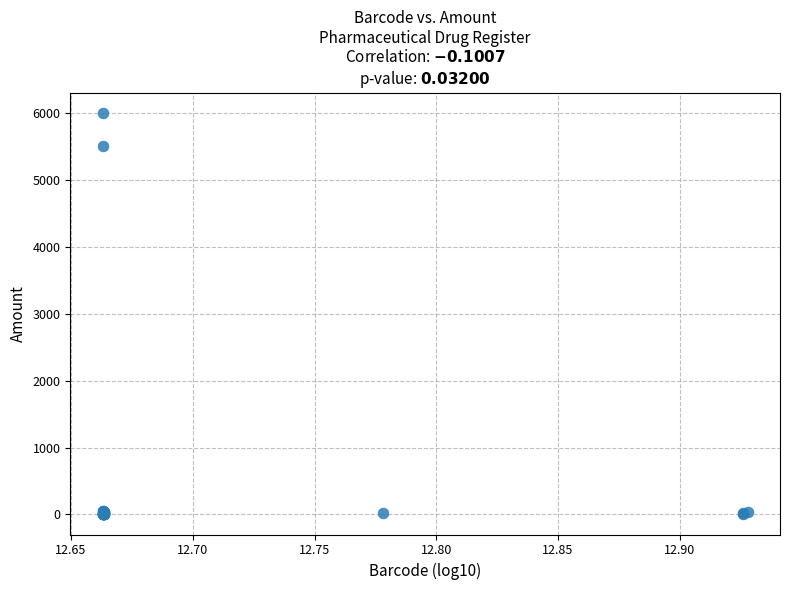

What Y value in the scatter plot is closest to 3000?

5500